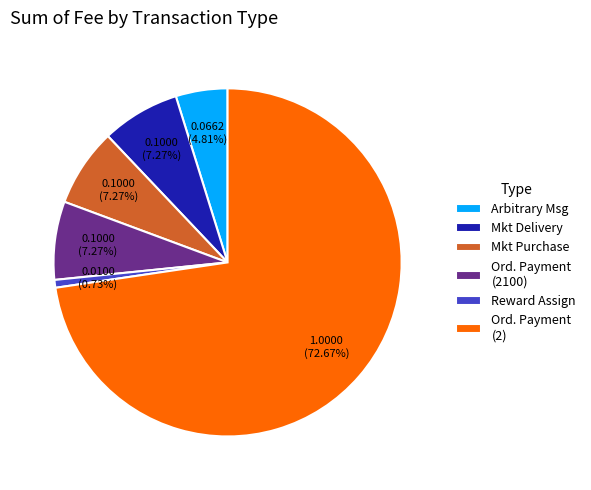

Between Mkt Purchase and Ord. Payment (2), which is larger?

Ord. Payment (2)